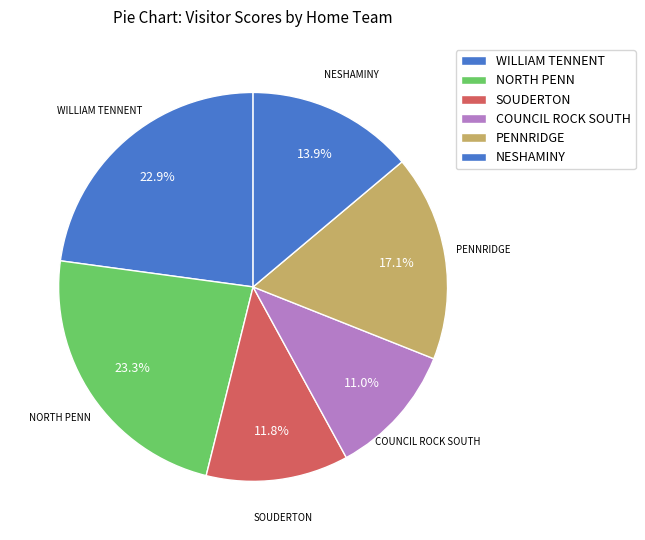

What percentage is NOT represented by COUNCIL ROCK SOUTH?

89.0%